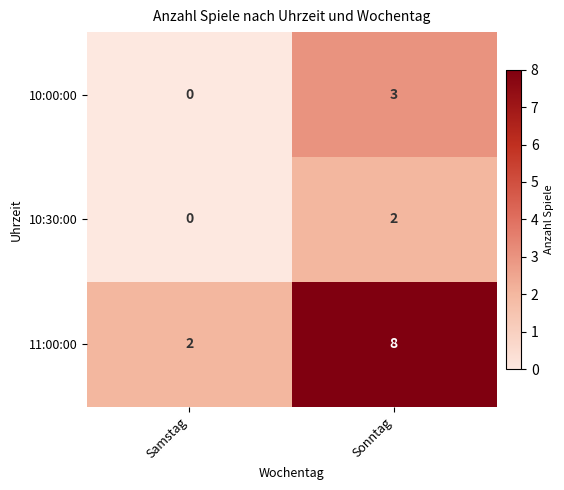

What is the spread (max minus min) of values at Sonntag?

6